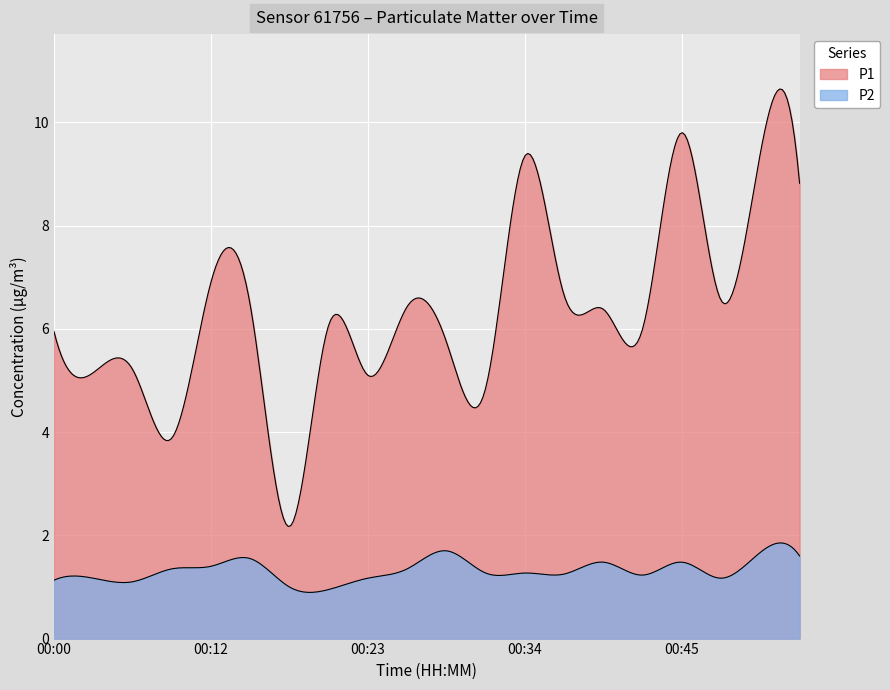

What is the difference between the P1 values at 00:00 and 00:15?

0.5